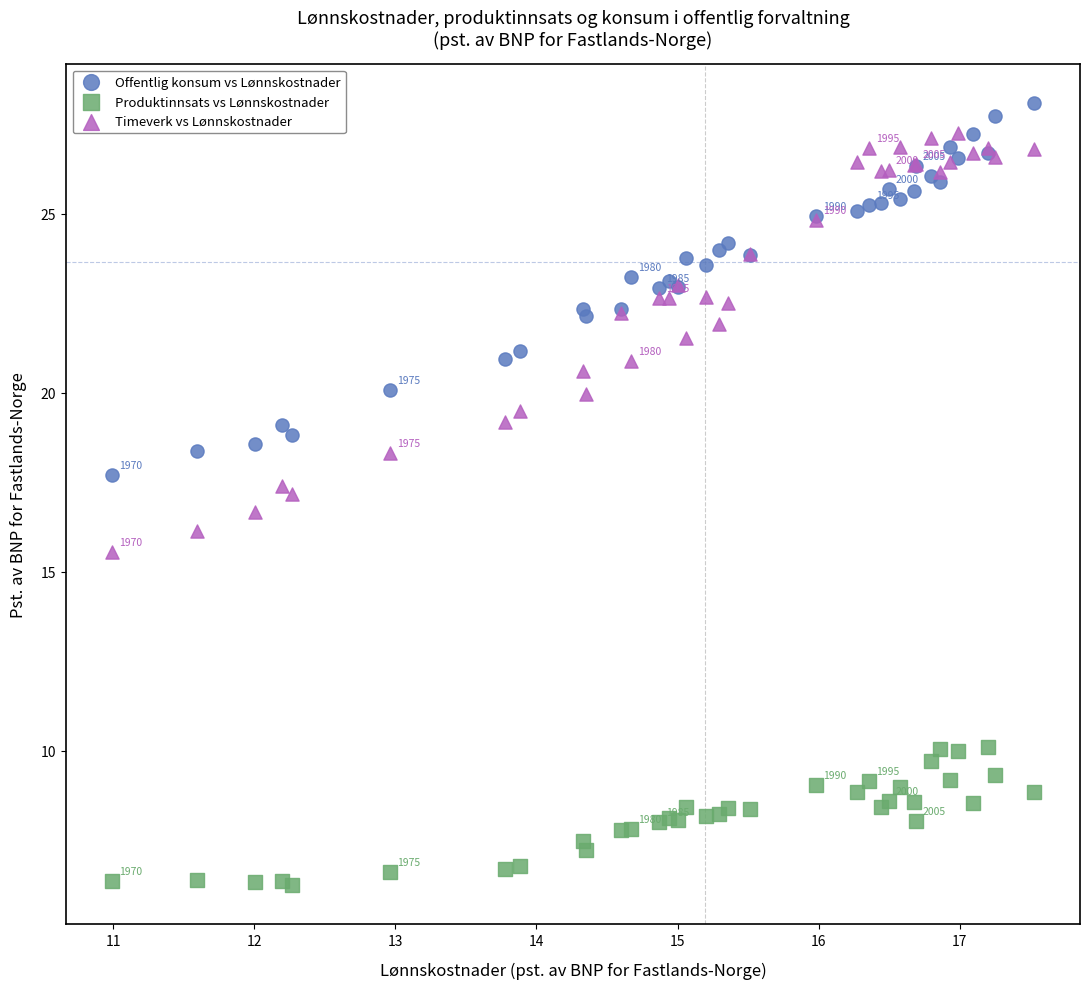

Which series has the largest Y range (max minus min)?

Timeverk vs Lønnskostnader